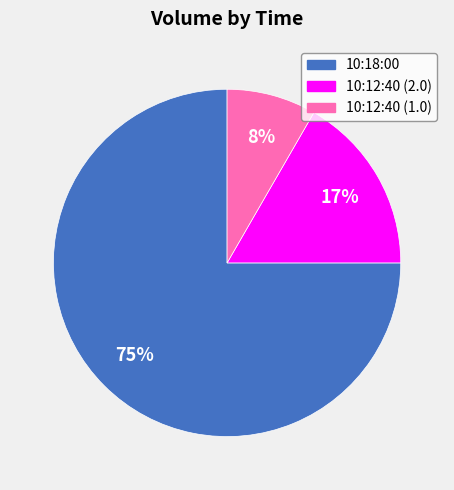

To the nearest percent, what is the difference between the largest and smallest slice percentages?

67%